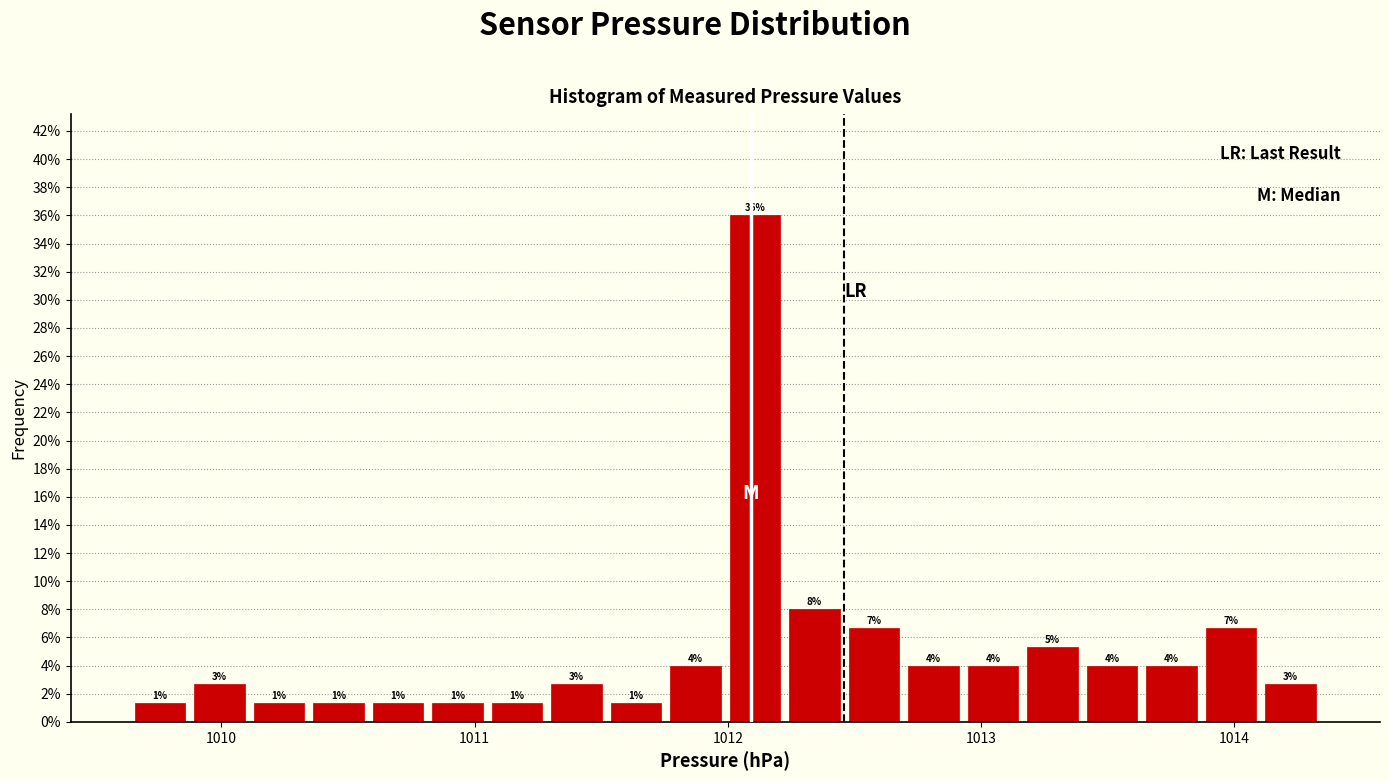

Read against the x-axis, roughly where is the centre of the tallest bar?

1012.1